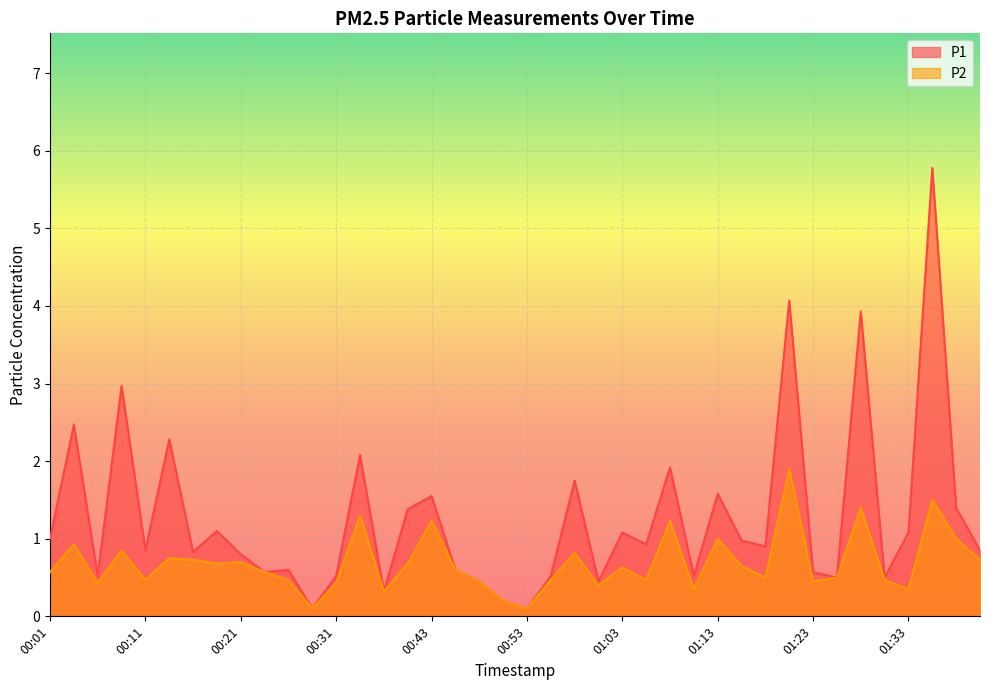

Is it true that P2 equals 0.7 at 01:13?

False